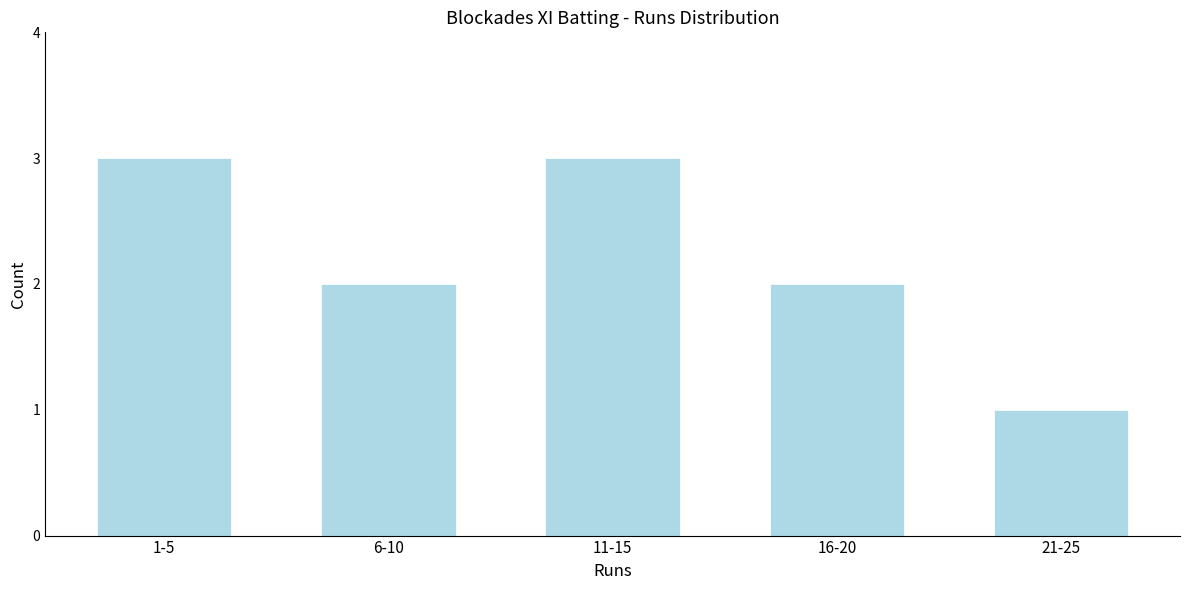

Reading left to right, extract all data points from this chart.

1-5=3	6-10=2	11-15=3	16-20=2	21-25=1